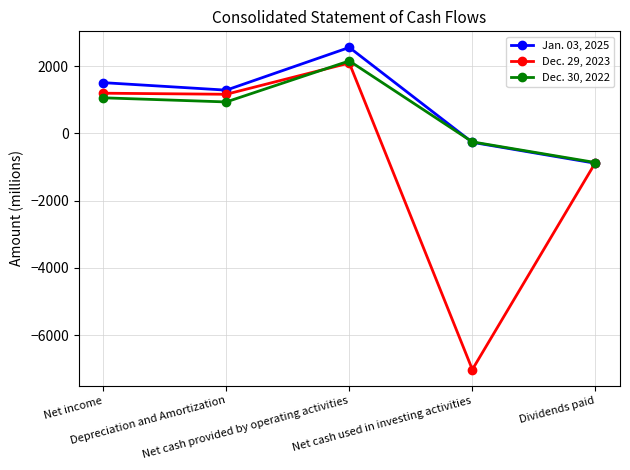

What is the maximum value shown in the chart?

2559